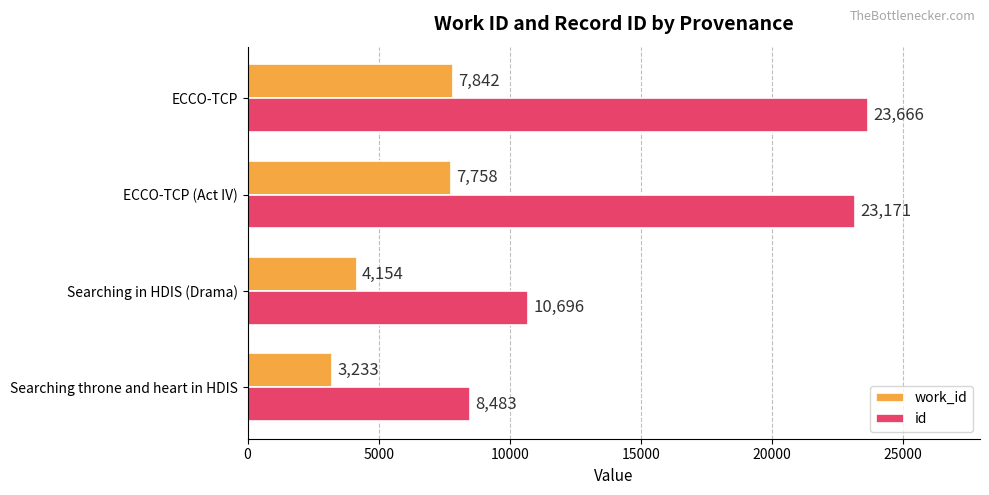

What is the spread (max minus min) of values at Searching in HDIS (Drama)?

6542